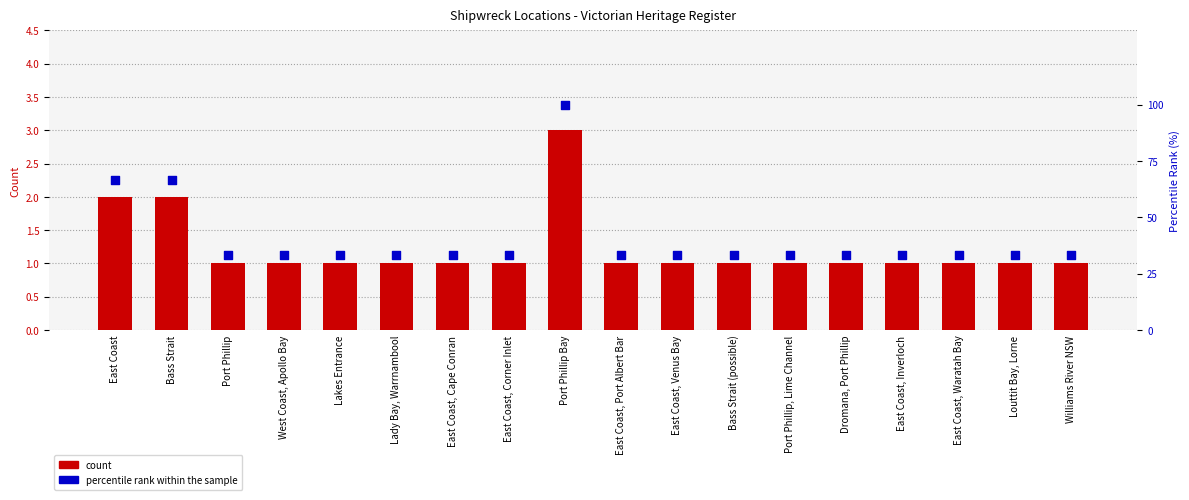

At how many categories does at least one series exceed 20?

18